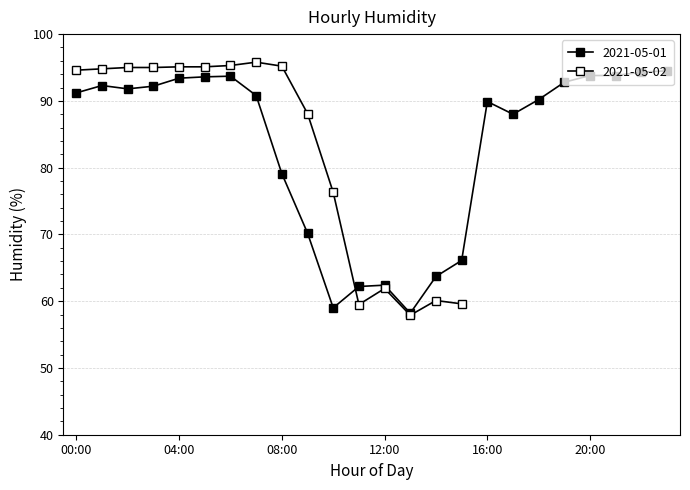

After their last crossing, which series has the higher values: 2021-05-02 or 2021-05-01?

2021-05-01